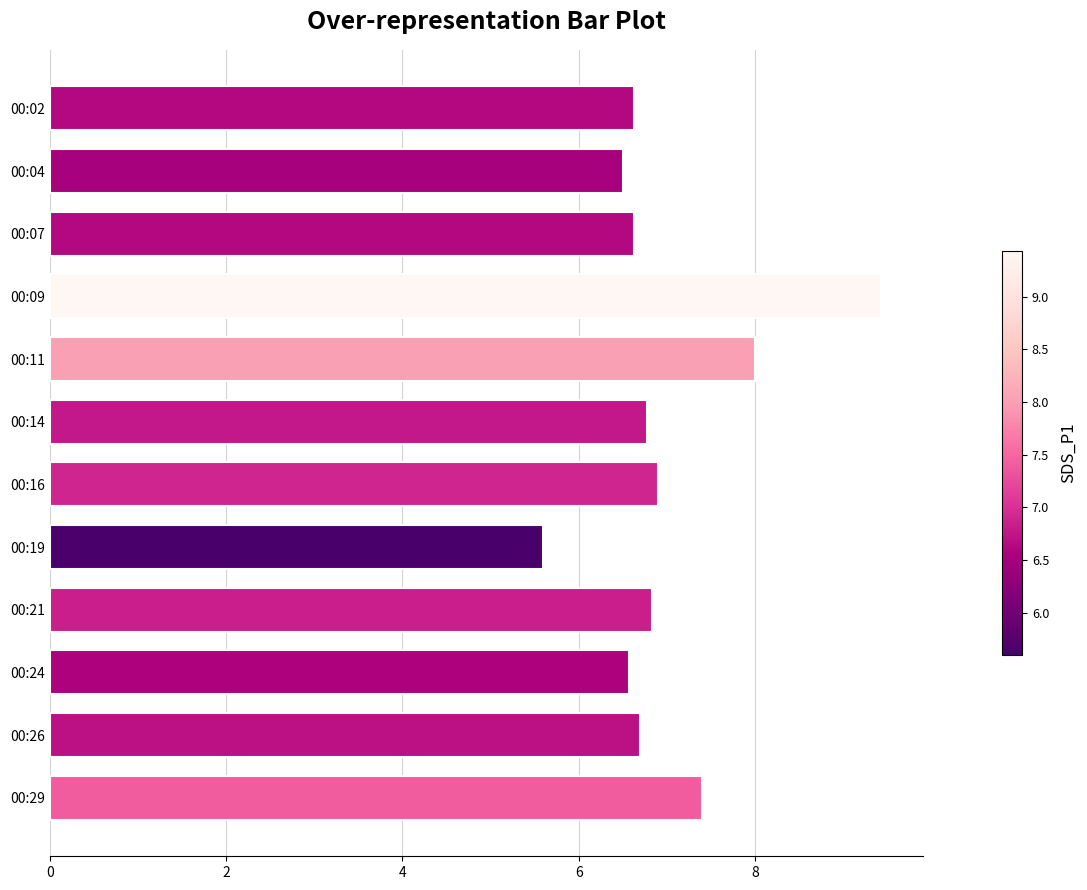

Is it true that the value at 00:29 is 7.4?

True